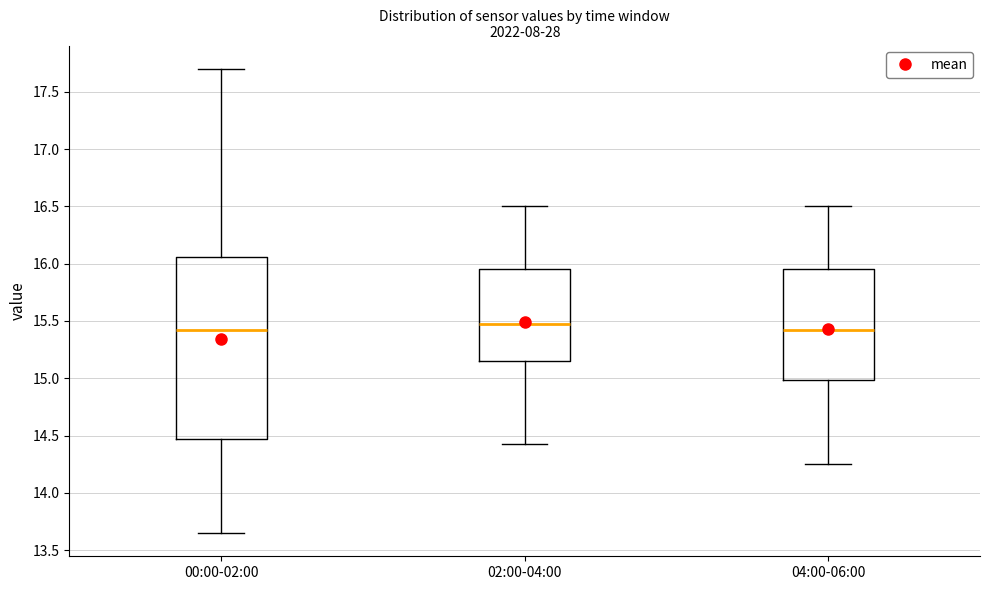

Where does the lower whisker of the box for 00:00-02:00 end on the y-axis? The values are not printed on the chart, so give them approximately, as read against the axis.

13.65